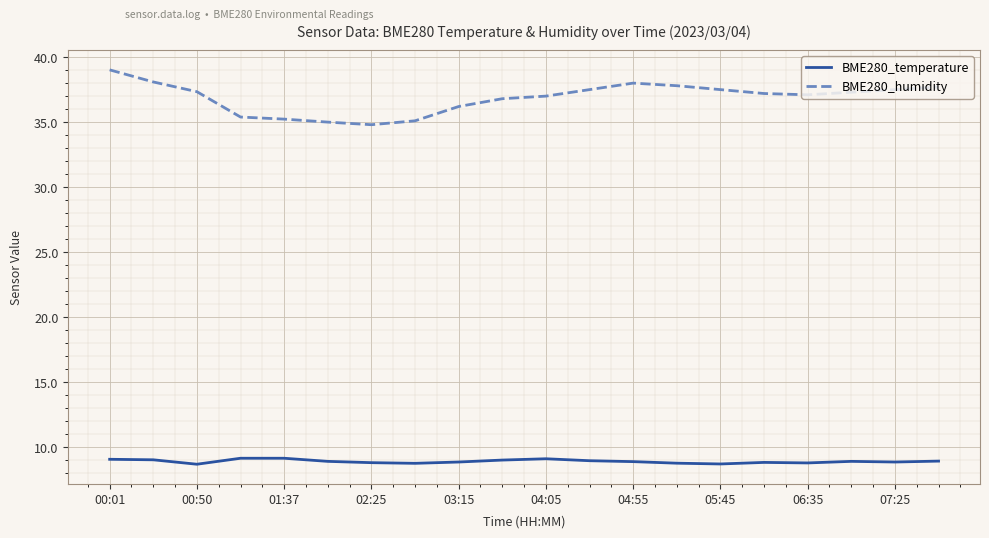

Which series has the largest range (max minus min)?

BME280_humidity